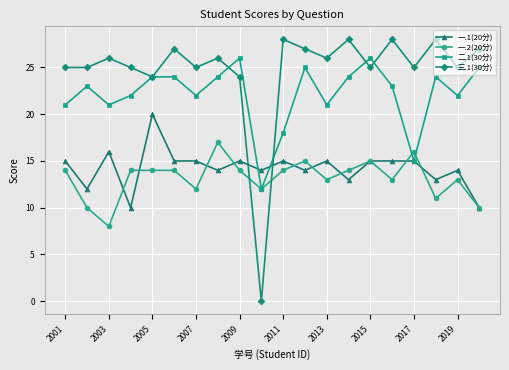

True or false: 三.1(30分) and 一.1(20分) cross at least once.

True